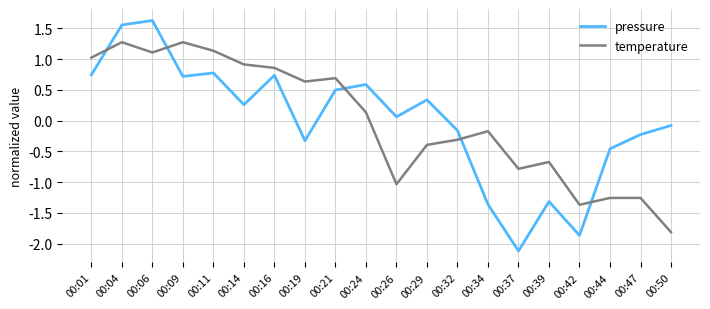

Which category has the highest value in the pressure series?

00:06